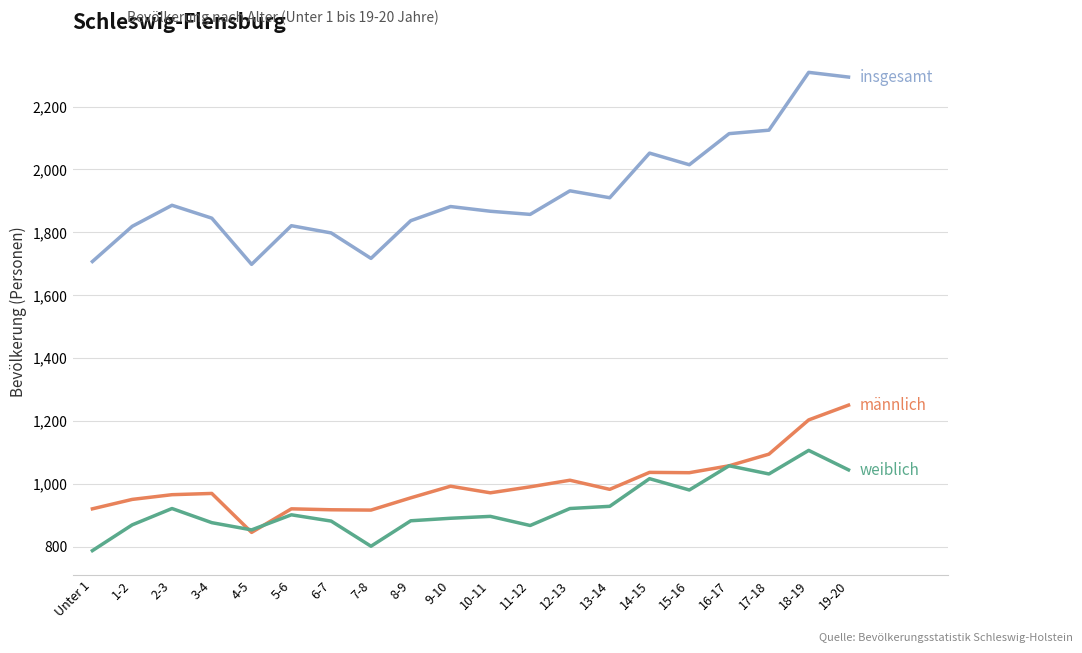

Count the number of data series in this chart.

3